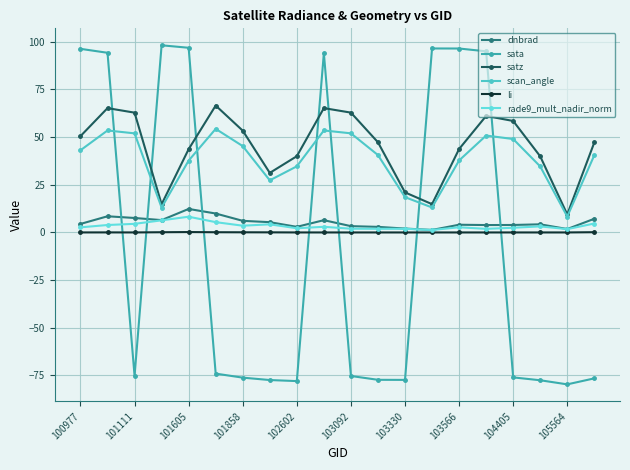

Is this an area chart (filled region under the line)?

No